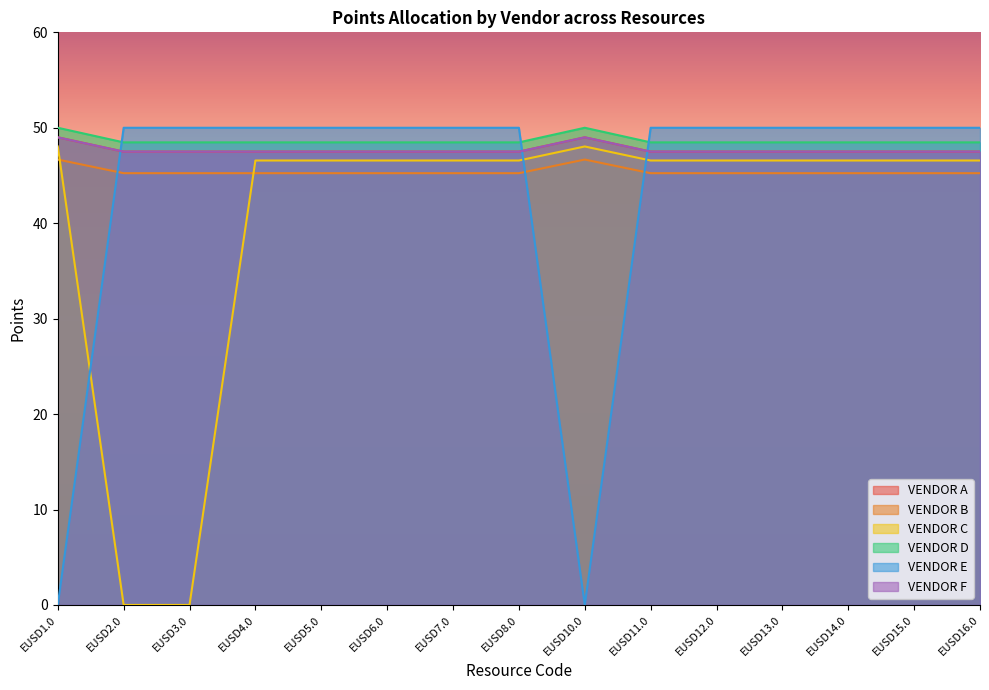

Reading left to right, what are all the values shown in this chart?

VENDOR A: EUSD1.0=49.0	EUSD2.0=47.5	EUSD3.0=47.5	EUSD4.0=47.5	EUSD5.0=47.5	EUSD6.0=47.5	EUSD7.0=47.5	EUSD8.0=47.5	EUSD10.0=49.0	EUSD11.0=47.5	EUSD12.0=47.5	EUSD13.0=47.5	EUSD14.0=47.5	EUSD15.0=47.5	EUSD16.0=47.5
VENDOR B: EUSD1.0=46.7	EUSD2.0=45.2	EUSD3.0=45.2	EUSD4.0=45.2	EUSD5.0=45.2	EUSD6.0=45.2	EUSD7.0=45.2	EUSD8.0=45.2	EUSD10.0=46.7	EUSD11.0=45.2	EUSD12.0=45.2	EUSD13.0=45.2	EUSD14.0=45.2	EUSD15.0=45.2	EUSD16.0=45.2
VENDOR C: EUSD1.0=48.0	EUSD2.0=0.0	EUSD3.0=0.0	EUSD4.0=46.6	EUSD5.0=46.6	EUSD6.0=46.6	EUSD7.0=46.6	EUSD8.0=46.6	EUSD10.0=48.0	EUSD11.0=46.6	EUSD12.0=46.6	EUSD13.0=46.6	EUSD14.0=46.6	EUSD15.0=46.6	EUSD16.0=46.6
VENDOR D: EUSD1.0=50.0	EUSD2.0=48.5	EUSD3.0=48.5	EUSD4.0=48.5	EUSD5.0=48.5	EUSD6.0=48.5	EUSD7.0=48.5	EUSD8.0=48.5	EUSD10.0=50.0	EUSD11.0=48.5	EUSD12.0=48.5	EUSD13.0=48.5	EUSD14.0=48.5	EUSD15.0=48.5	EUSD16.0=48.5
VENDOR E: EUSD1.0=0.0	EUSD2.0=50.0	EUSD3.0=50.0	EUSD4.0=50.0	EUSD5.0=50.0	EUSD6.0=50.0	EUSD7.0=50.0	EUSD8.0=50.0	EUSD10.0=0.0	EUSD11.0=50.0	EUSD12.0=50.0	EUSD13.0=50.0	EUSD14.0=50.0	EUSD15.0=50.0	EUSD16.0=50.0
VENDOR F: EUSD1.0=49.0	EUSD2.0=47.5	EUSD3.0=47.5	EUSD4.0=47.5	EUSD5.0=47.5	EUSD6.0=47.5	EUSD7.0=47.5	EUSD8.0=47.5	EUSD10.0=49.0	EUSD11.0=47.5	EUSD12.0=47.5	EUSD13.0=47.5	EUSD14.0=47.5	EUSD15.0=47.5	EUSD16.0=47.5